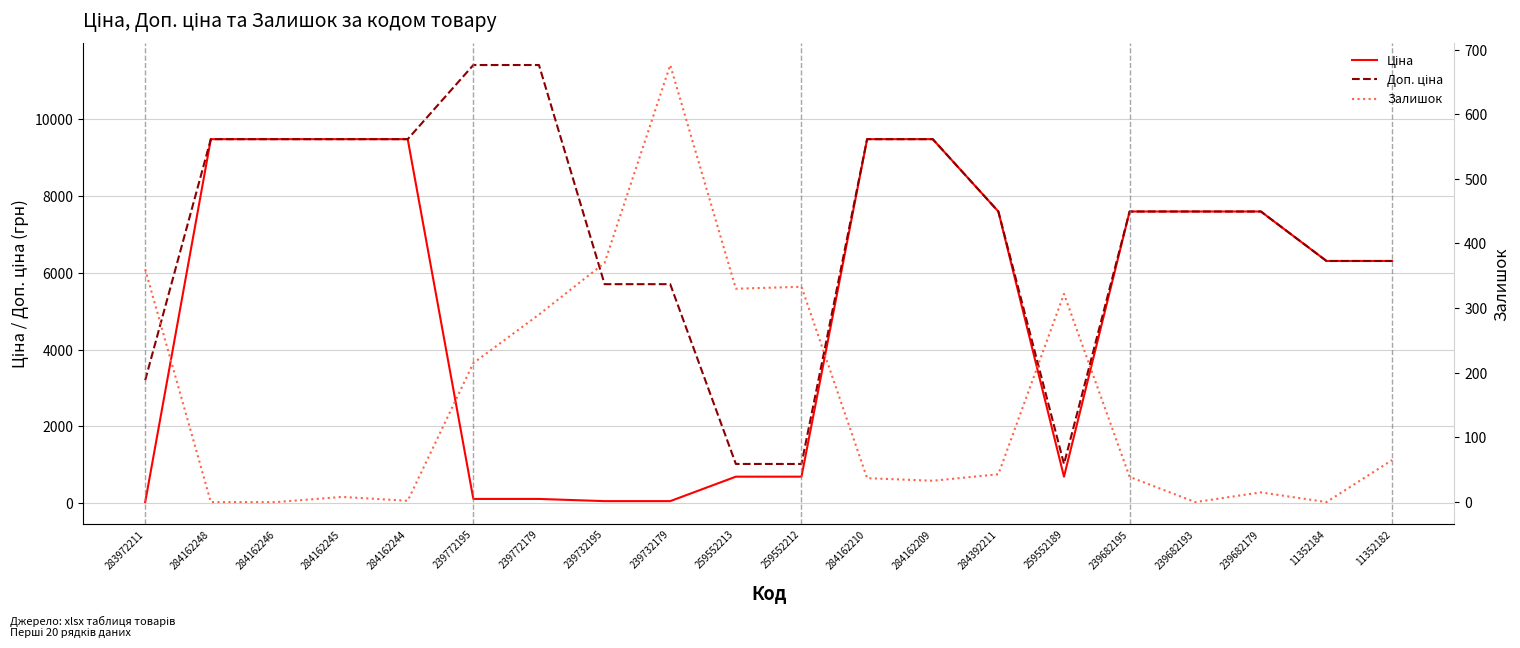

List the series in order of their peak value, highest first.

Доп. ціна, Ціна, Залишок